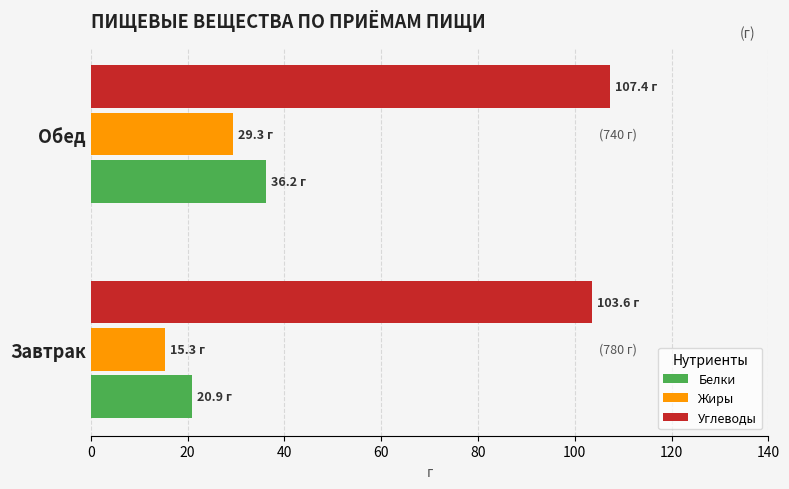

At which category is the sum across all series the highest?

Обед